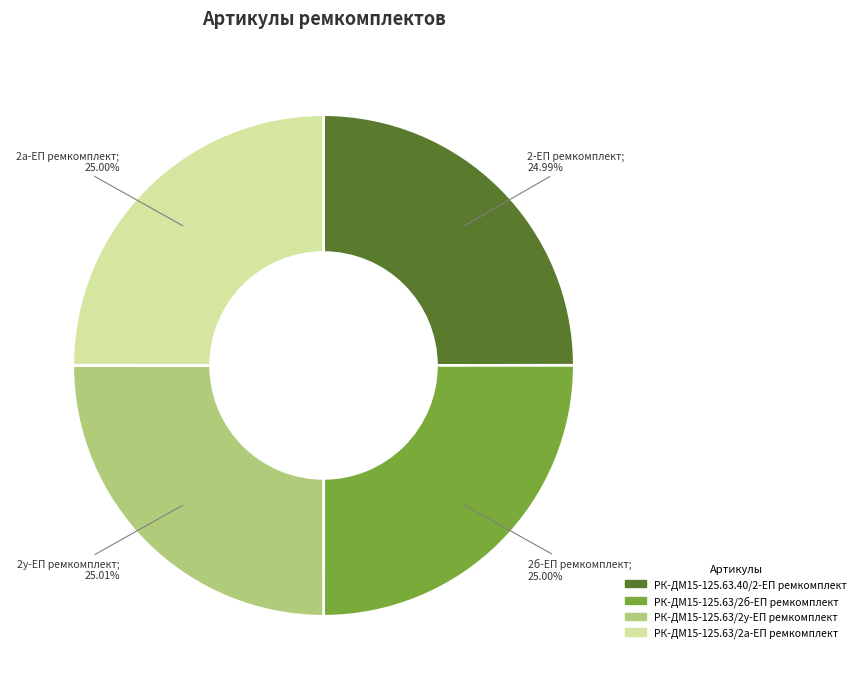

Approximately how many times larger is the value at РК-ДМ15-125.63/2б-ЕП ремкомплект compared to РК-ДМ15-125.63/2у-ЕП ремкомплект?

1.0